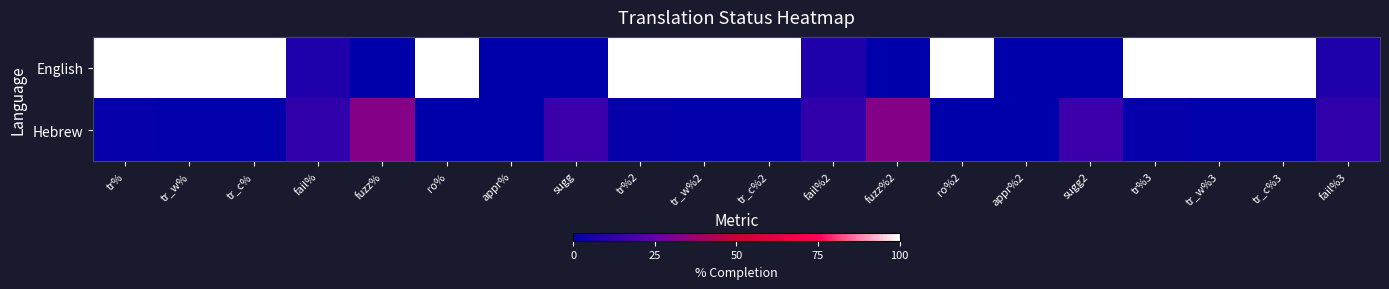

What is the greatest value displayed?

100.0